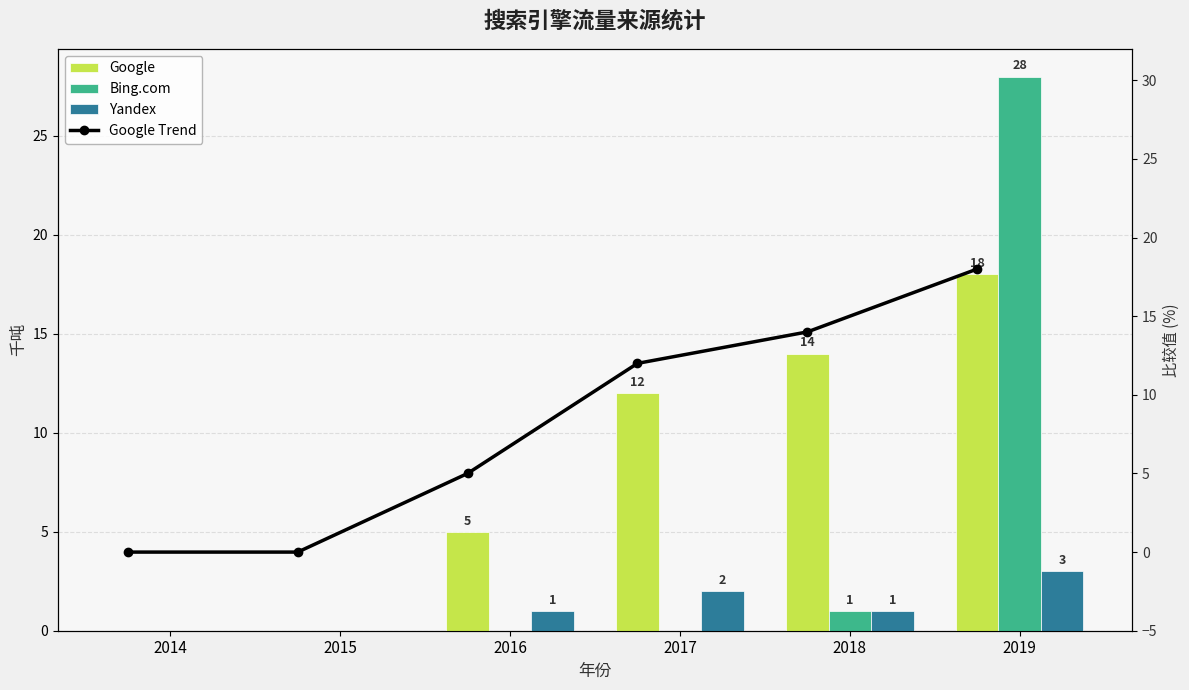

What is the difference between the maximum and minimum values in the Google series?

18